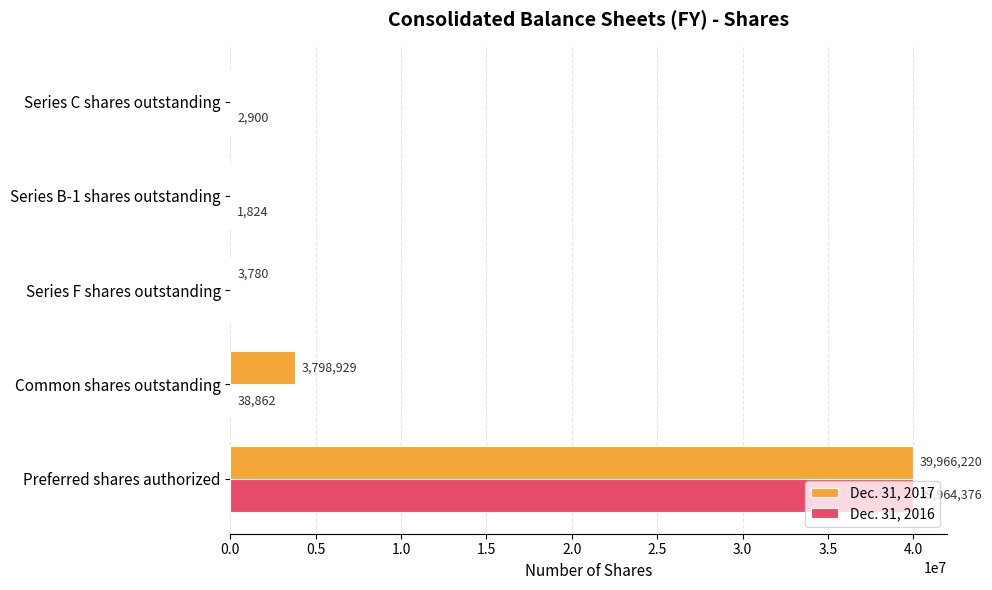

What is the maximum value shown in the chart?

39966220.0